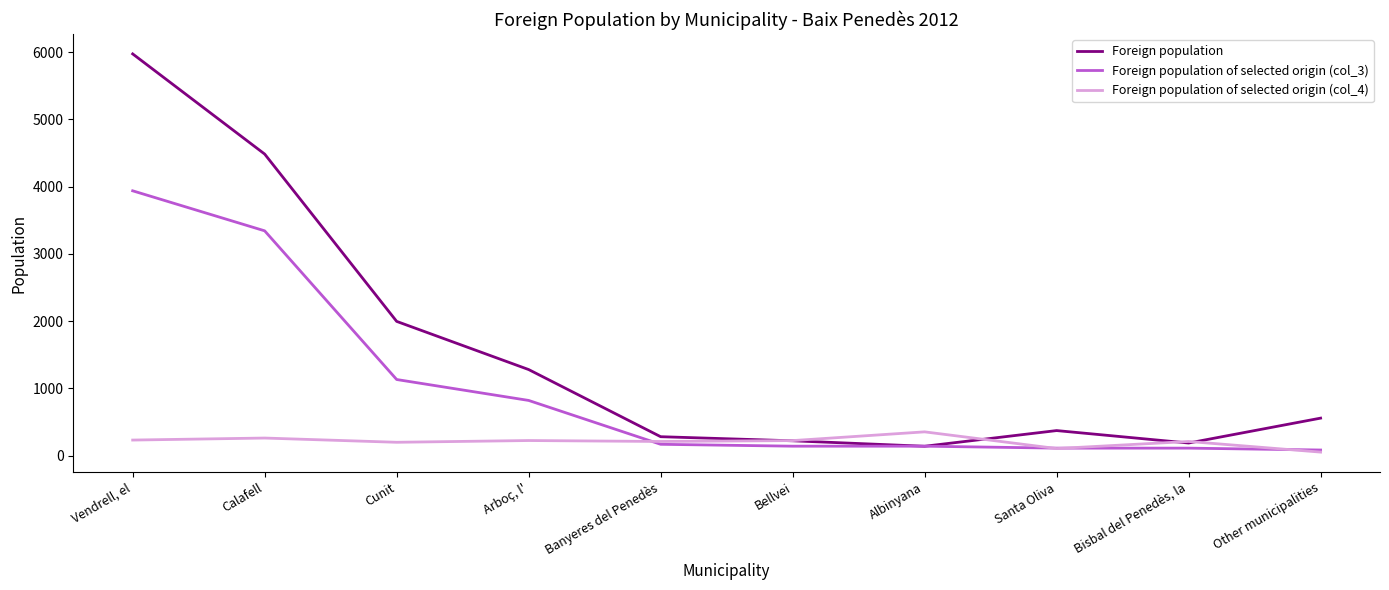

What is the minimum value shown in the chart?

54